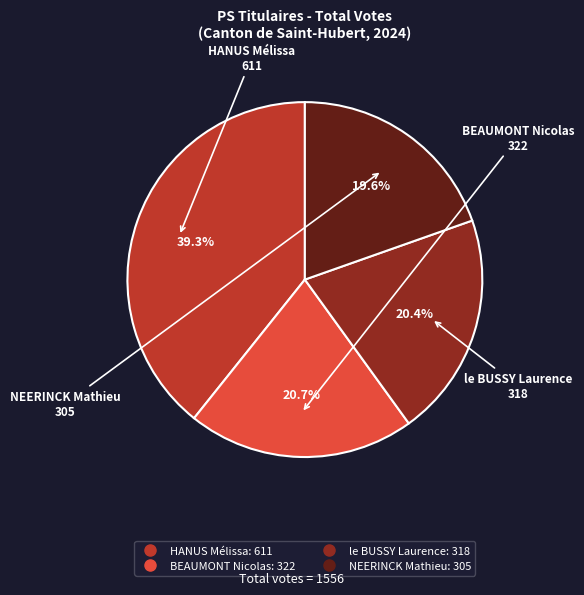

How many segments does this pie chart have?

4